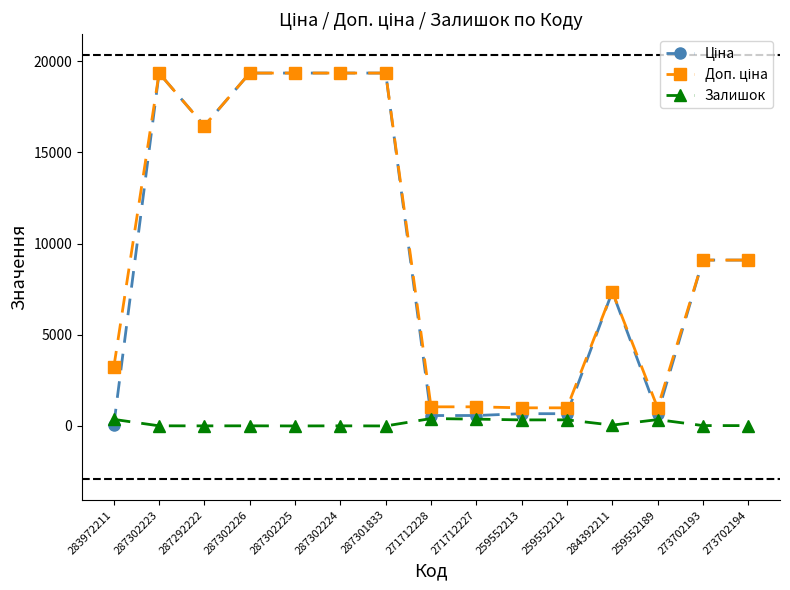

What is the greatest value displayed?

19343.1